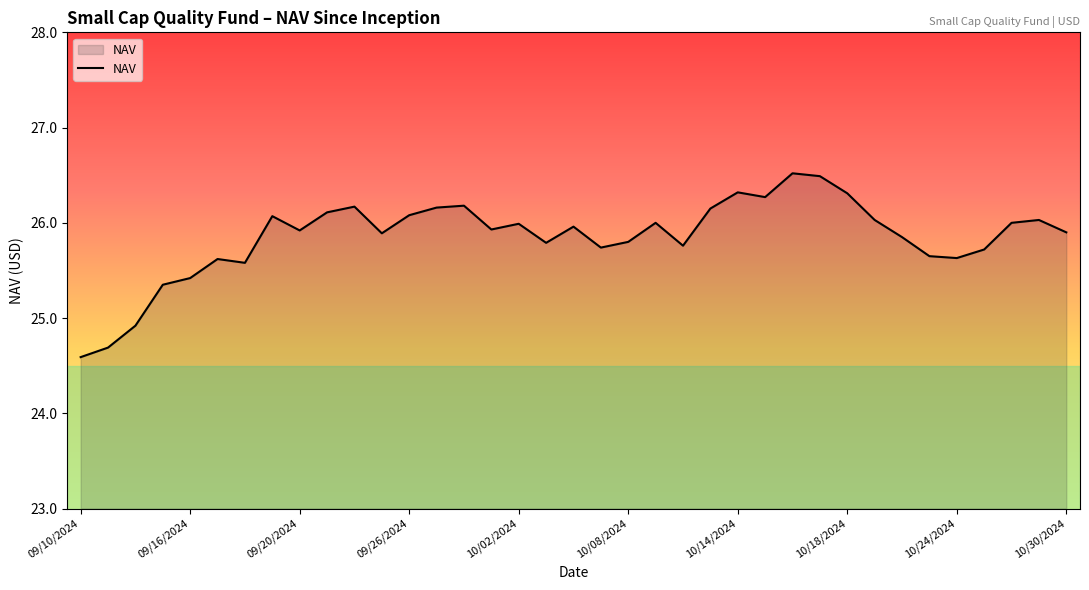

What is the smallest value displayed?

24.6